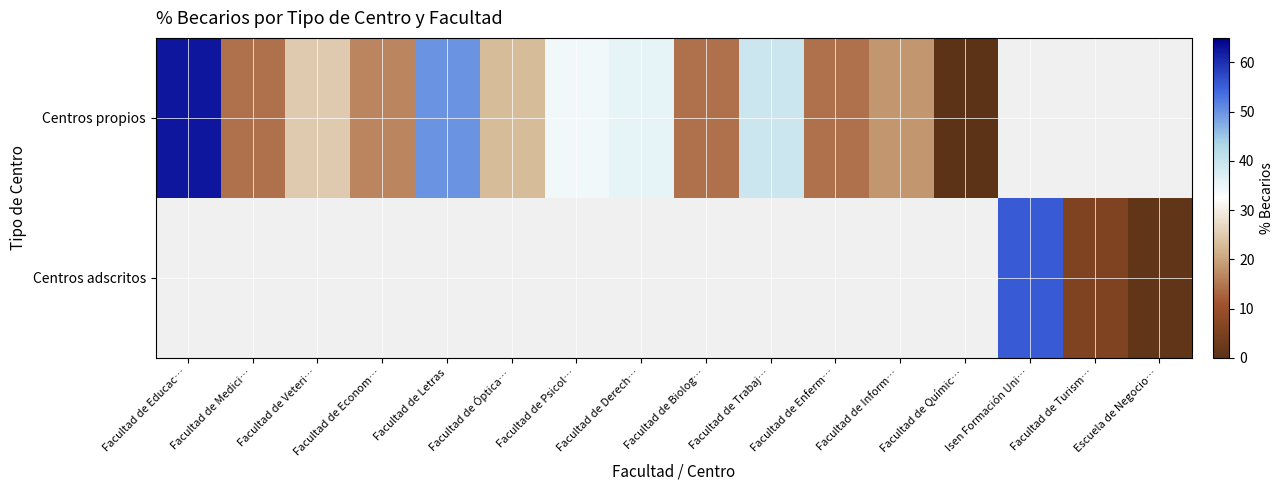

At which label does Centros propios reach its minimum?

Facultad de Químic…